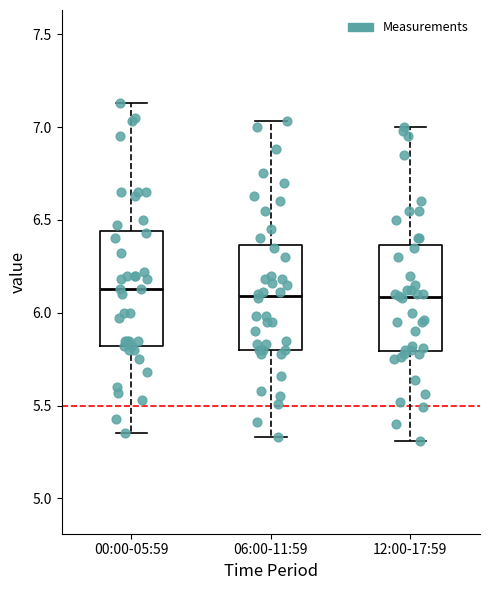

Reading left to right, read every box against the y-axis: the position of its median line, the range the box covers, and the ends of its whiskers. The values are not printed on the chart, so give them approximately, as read against the axis.

00:00-05:59: median 6.15, box 5.80 to 6.45, whiskers 5.35 to 7.15
06:00-11:59: median 6.10, box 5.80 to 6.35, whiskers 5.35 to 7.05
12:00-17:59: median 6.10, box 5.80 to 6.35, whiskers 5.30 to 7.00